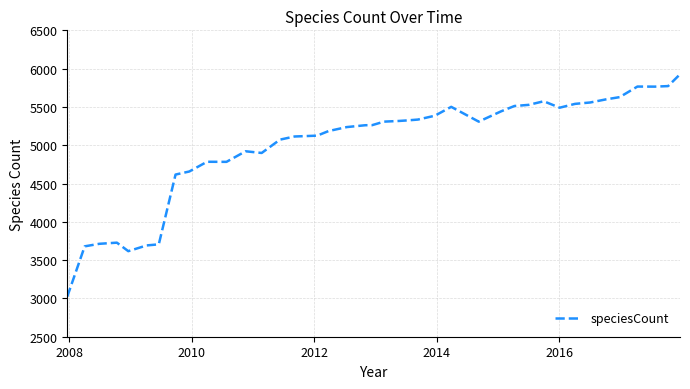

What is the greatest value displayed?

5926